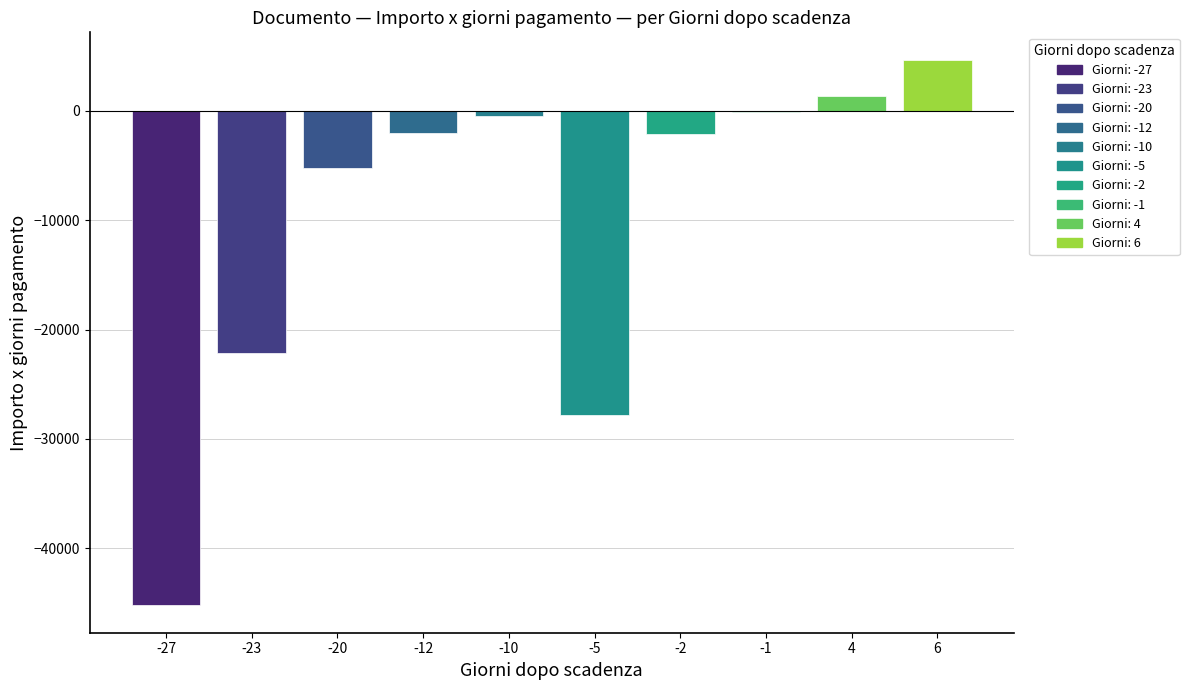

What is the change in value from -5 to 6?

+32507.4